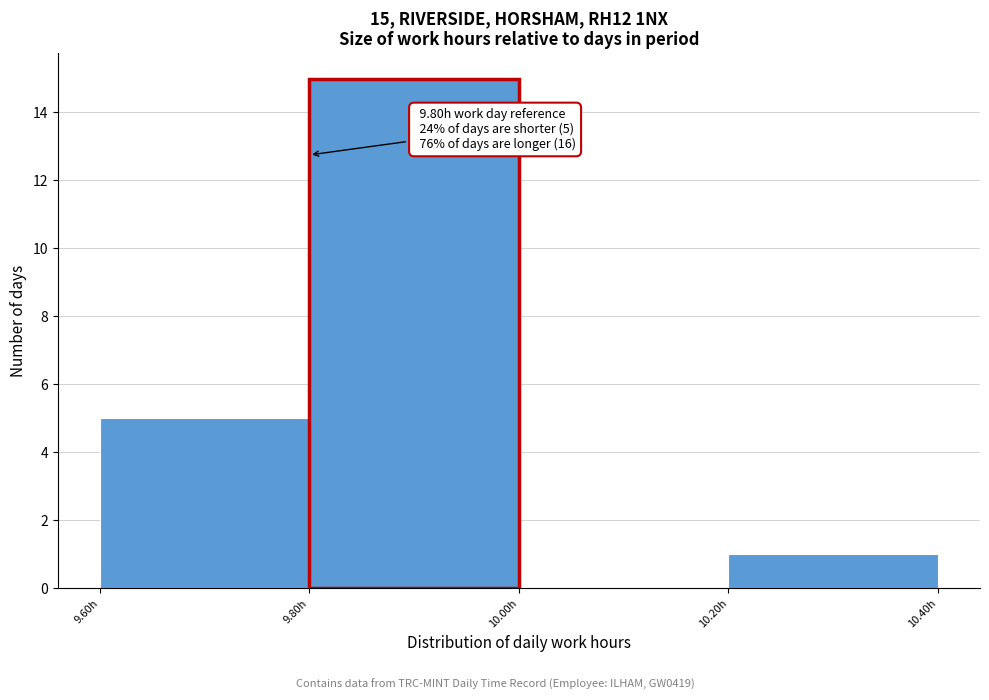

Over which range of the x-axis is the bar tallest?

9.8 to 10.0